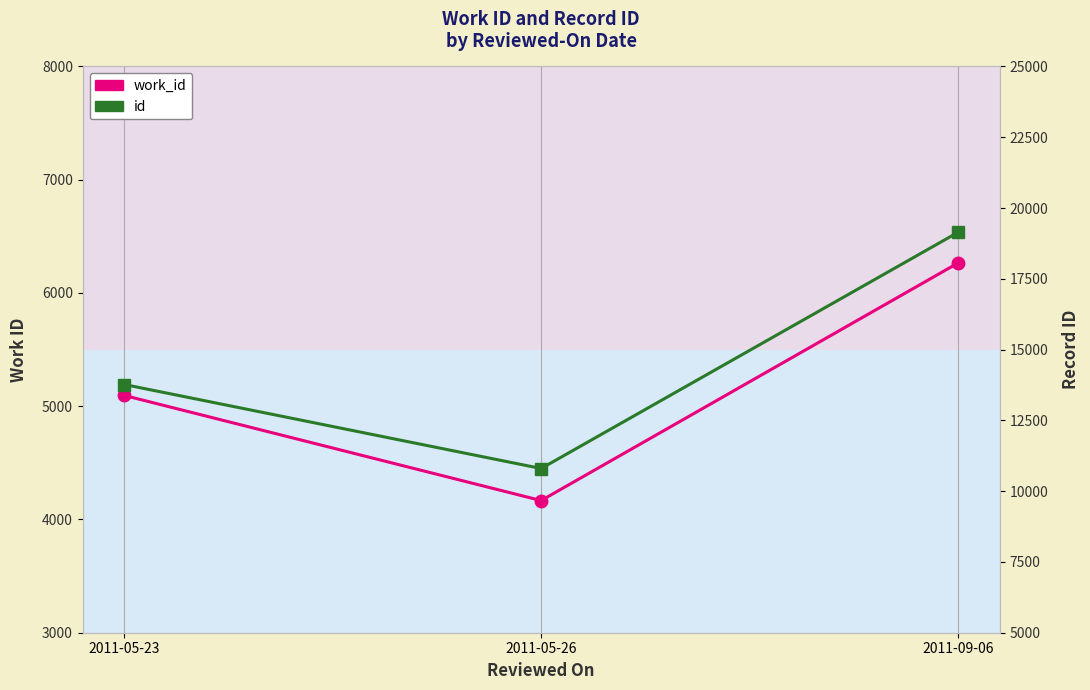

At which label does work_id first exceed 5095?

2011-09-06